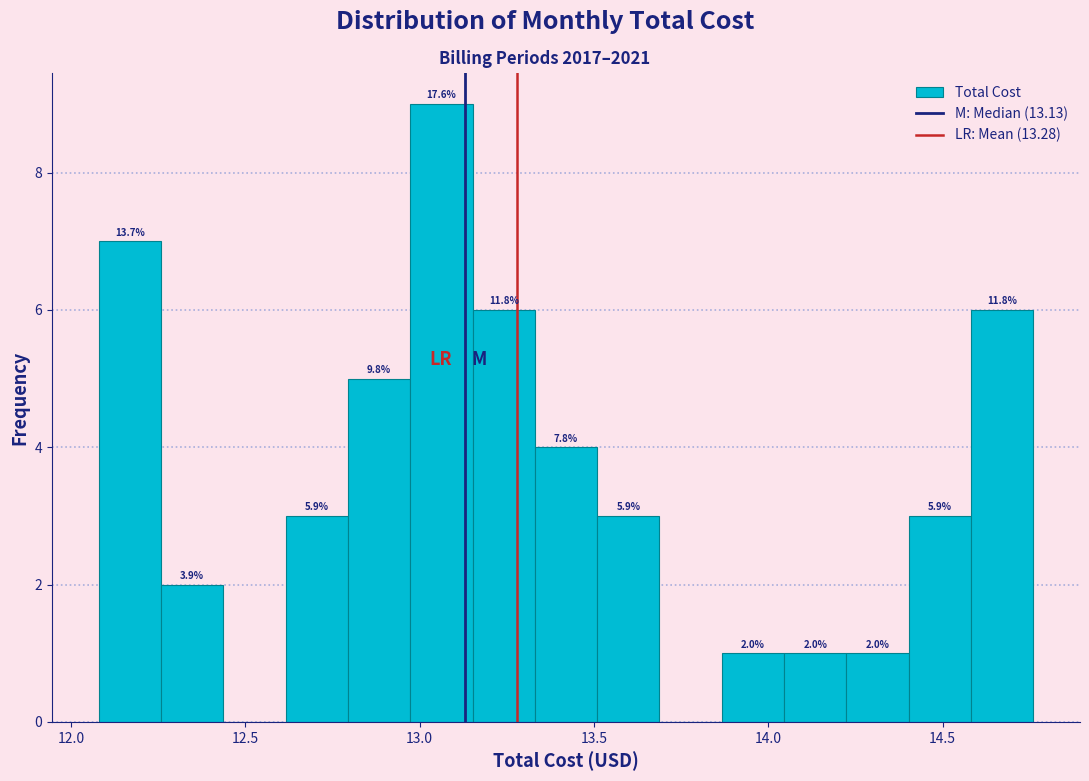

Around what value on the x-axis is the tallest bar? Give the approximate position of its centre, as read against the axis.

13.05